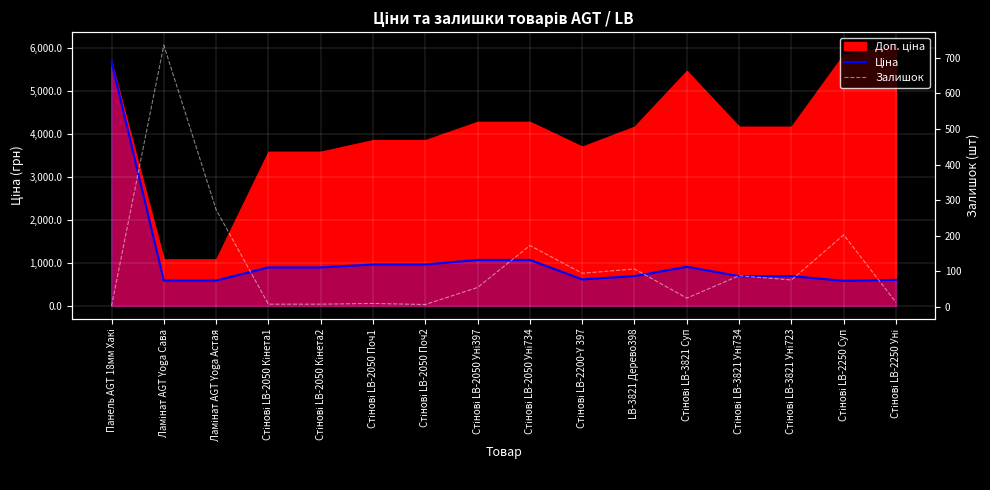

Which series has the largest total across all categories?

Ціна